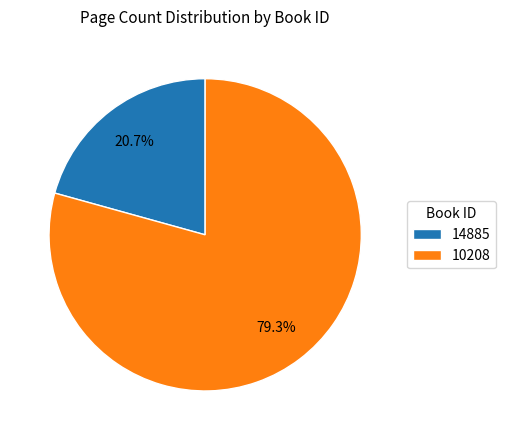

Is the sum of 14885 and 10208 greater than half?

Yes